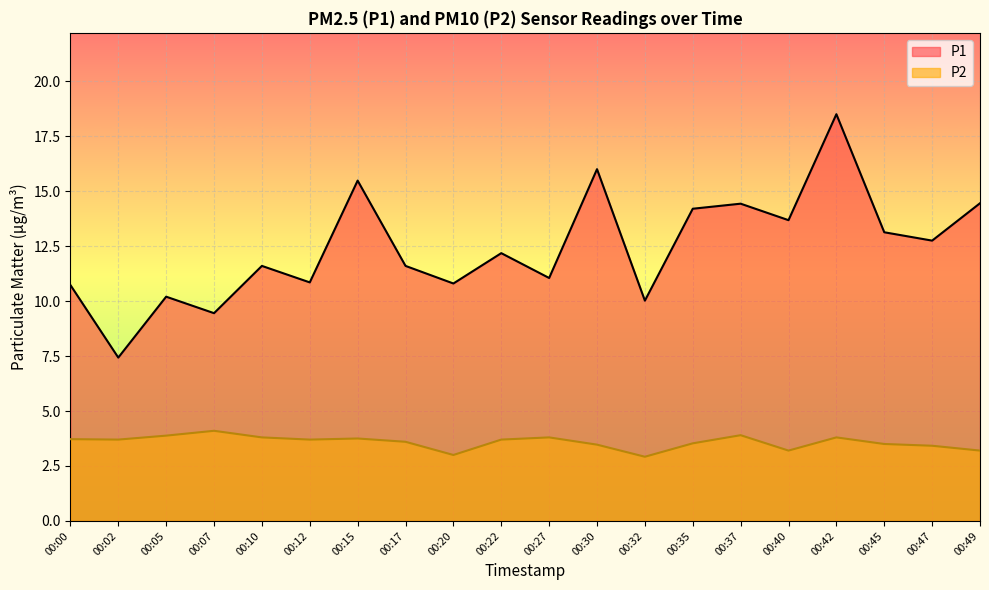

What are all the series names shown in the legend?

P1, P2